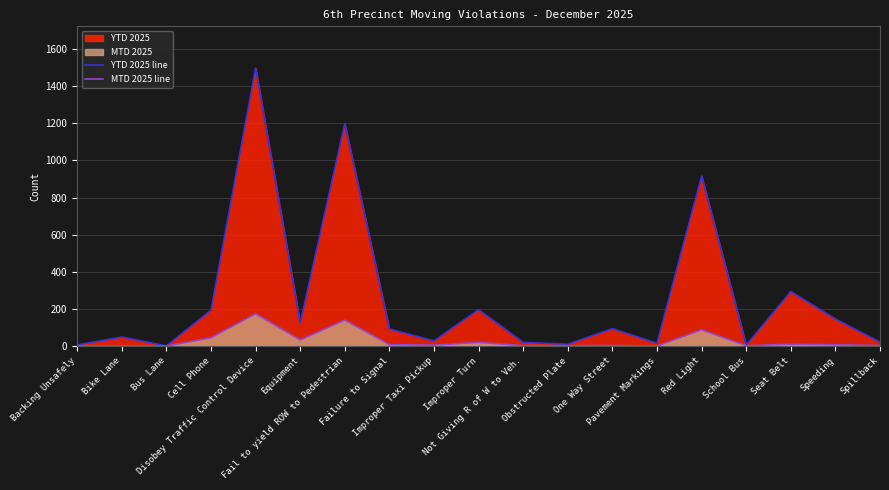

Which series has the largest total across all categories?

YTD 2025 line